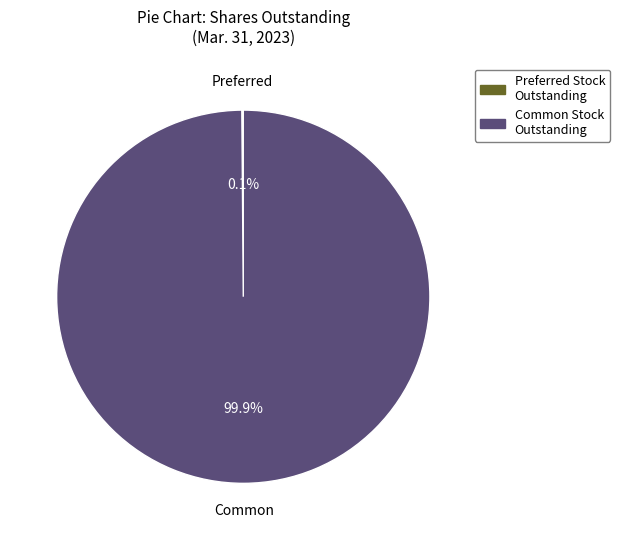

What is the majority slice?

Common Stock Outstanding